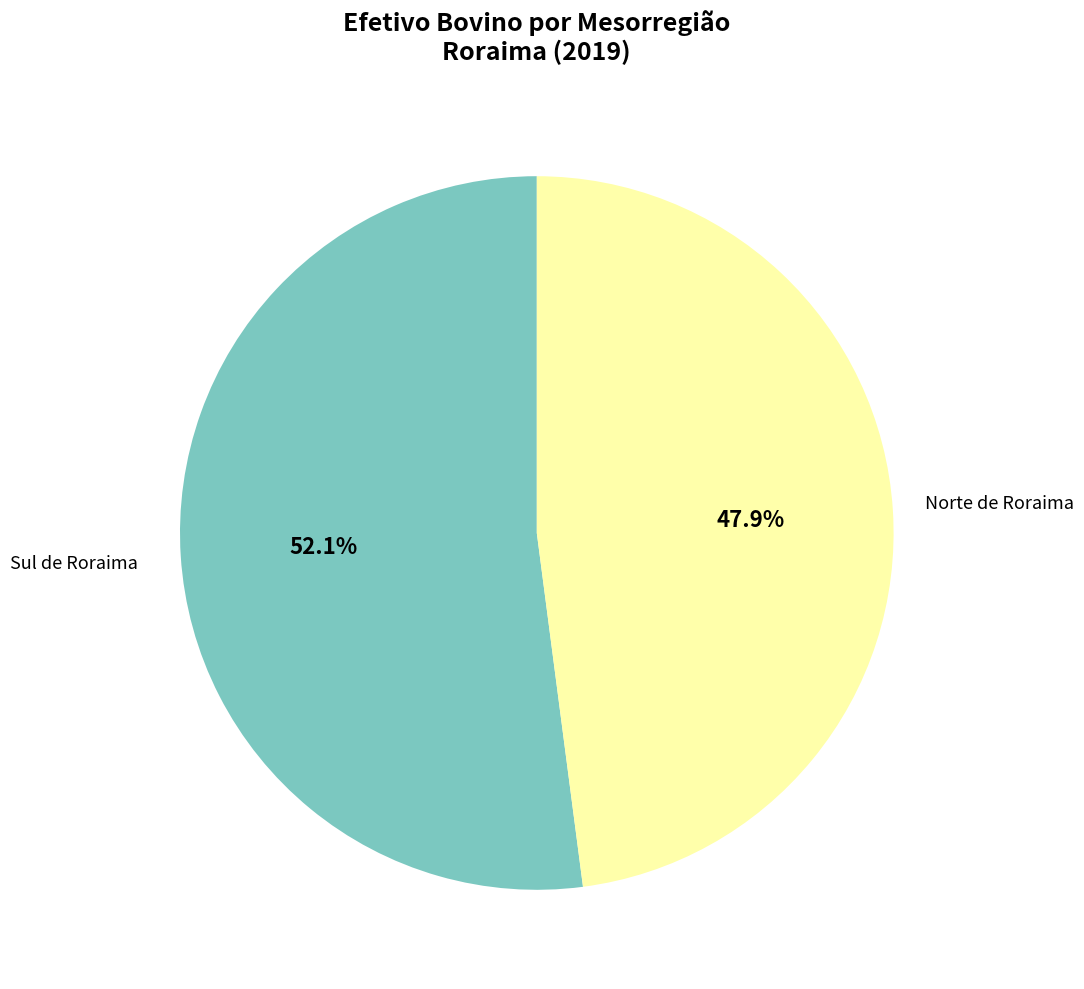

Is there any slice that represents more than half of the pie?

Yes